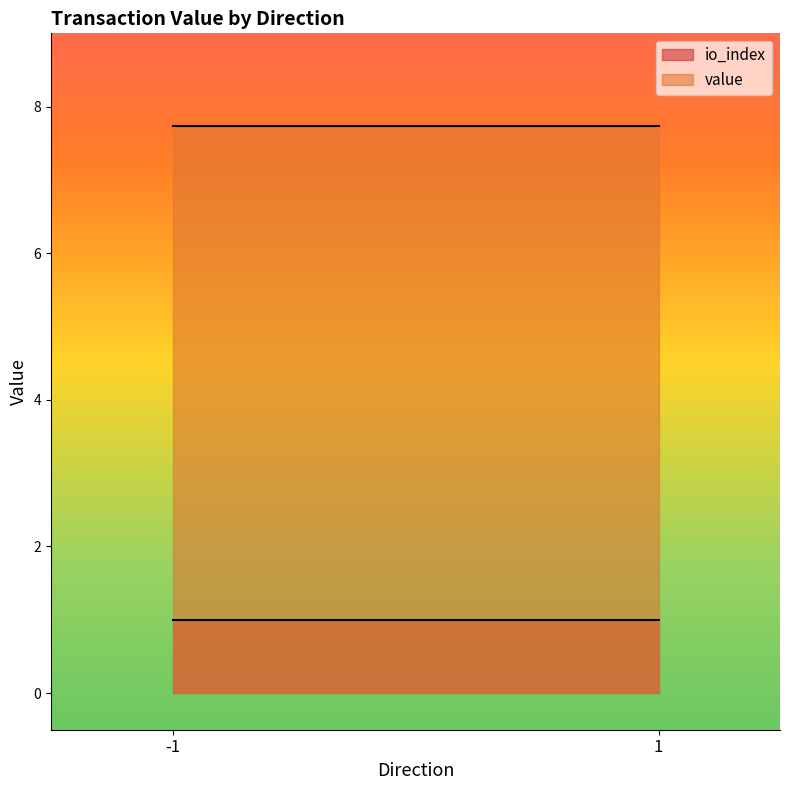

What is the difference between the second highest and second lowest values in the value series?

7.7